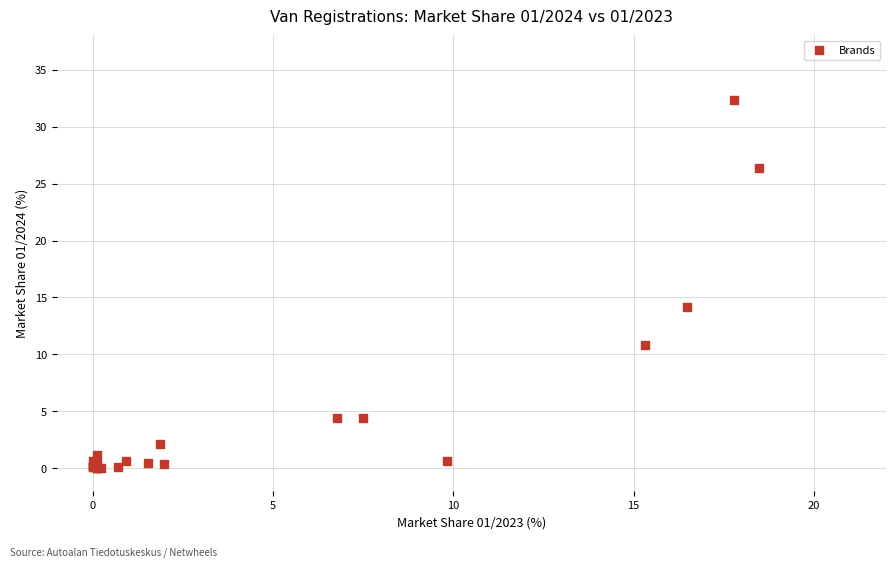

What Y value in the scatter plot is closest to 16?

14.1